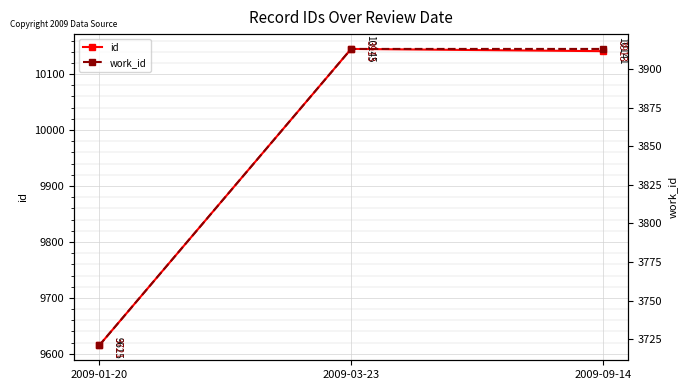

What is the minimum value for id?

9615